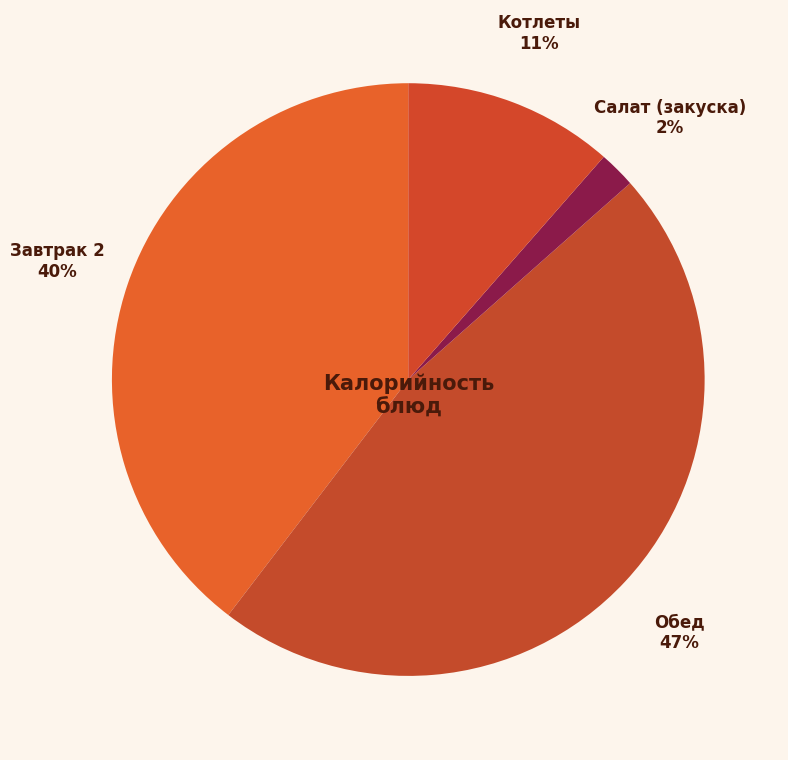

To the nearest percent, what percentage of the pie is Завтрак 2?

40%